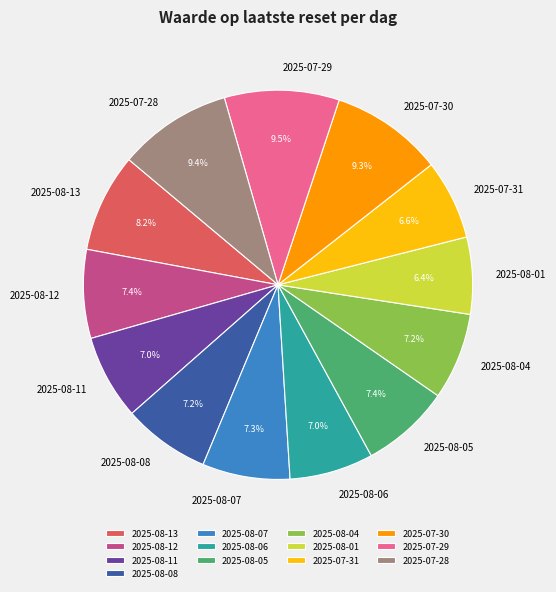

What portion of the pie excludes 2025-08-06?

93.0%